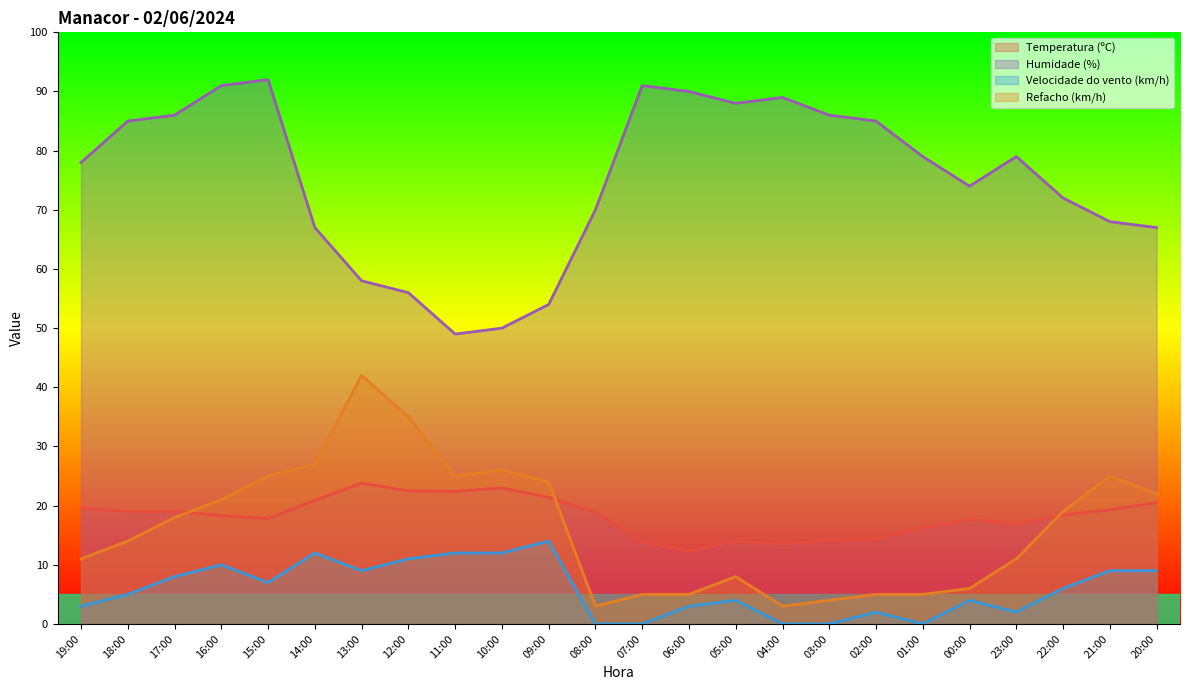

True or false: Velocidade do vento (km/h) has more than 1 points higher than both neighbors.

True